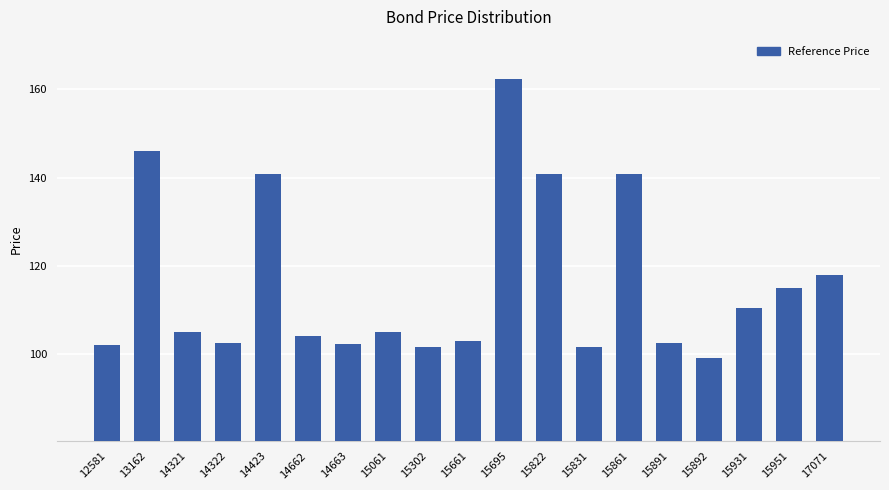

What is the minimum value shown in the chart?

99.2